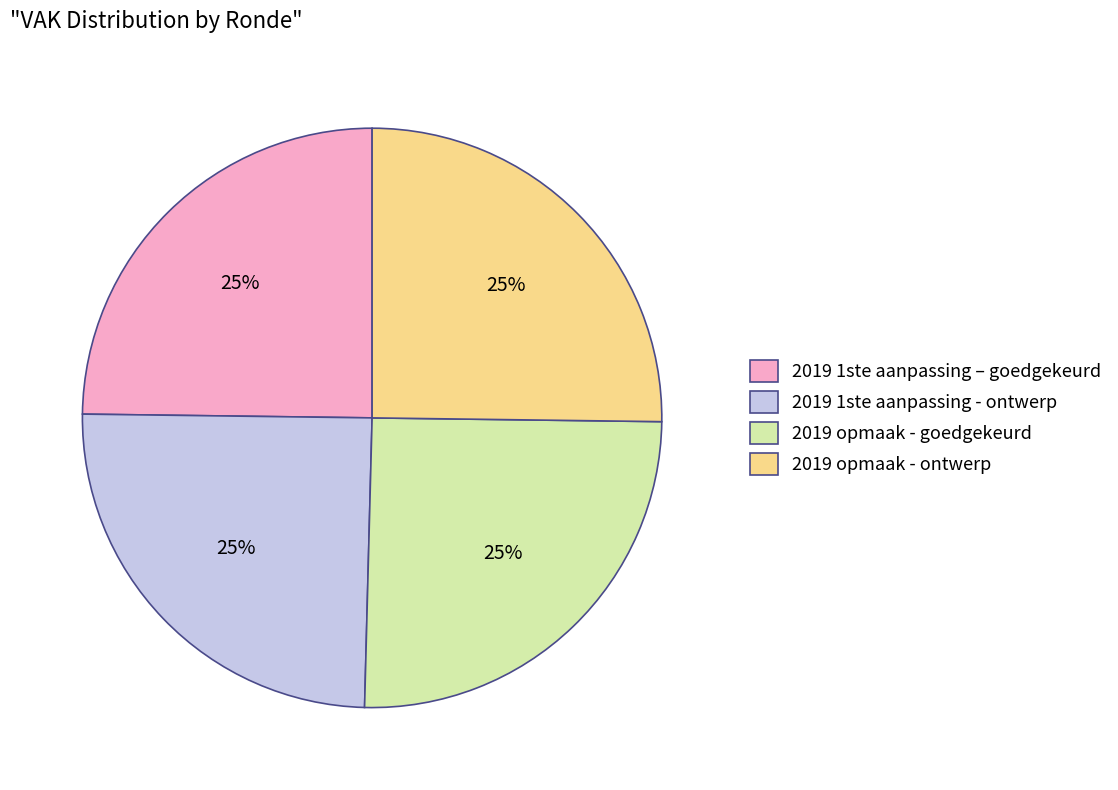

To the nearest percent, what is the average slice percentage?

25%